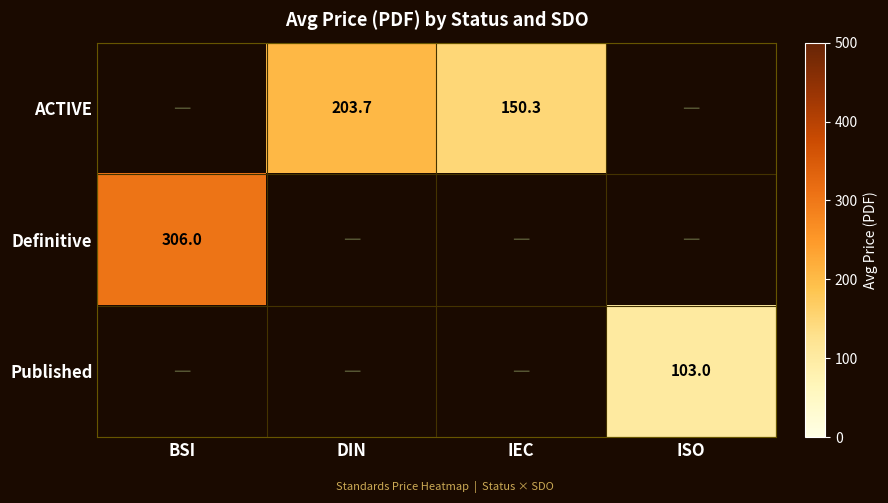

At how many categories does at least one series exceed 248?

1